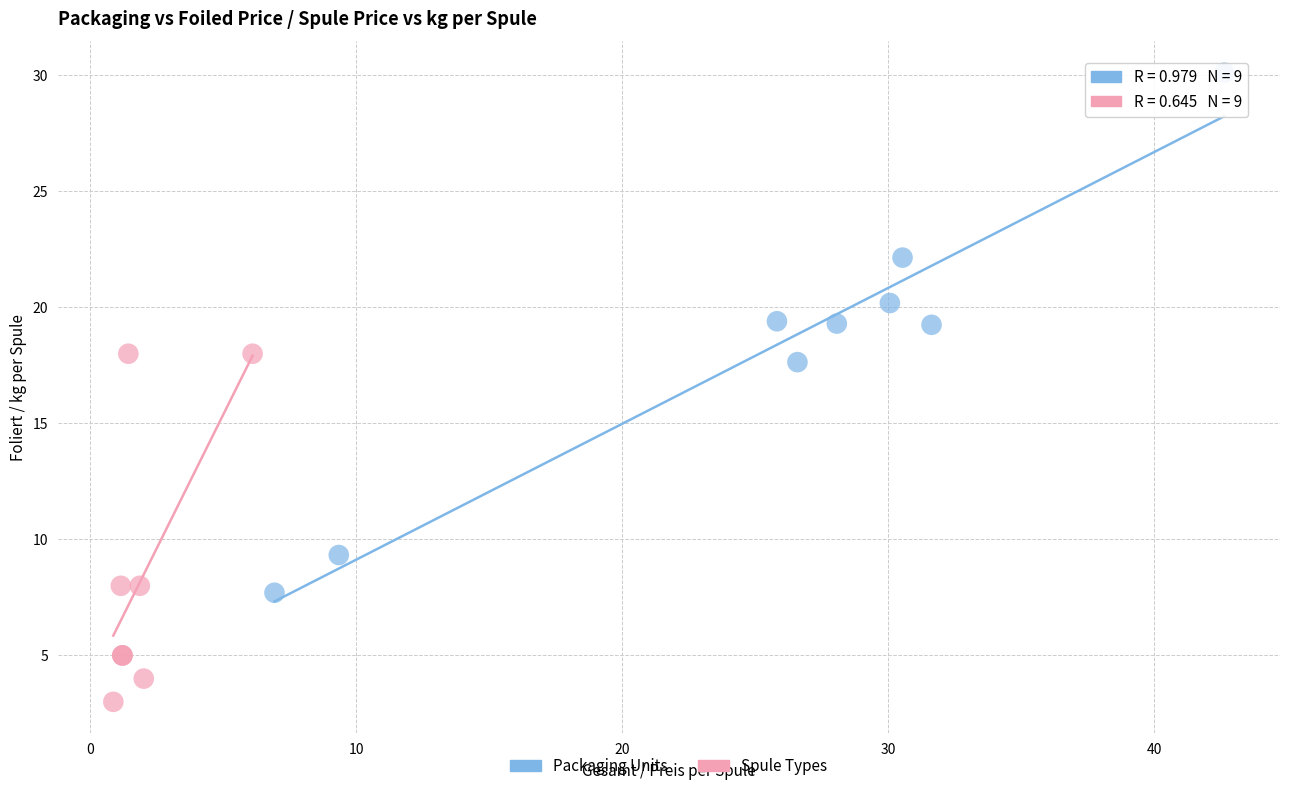

Which series contains the highest Y value?

Packaging Units